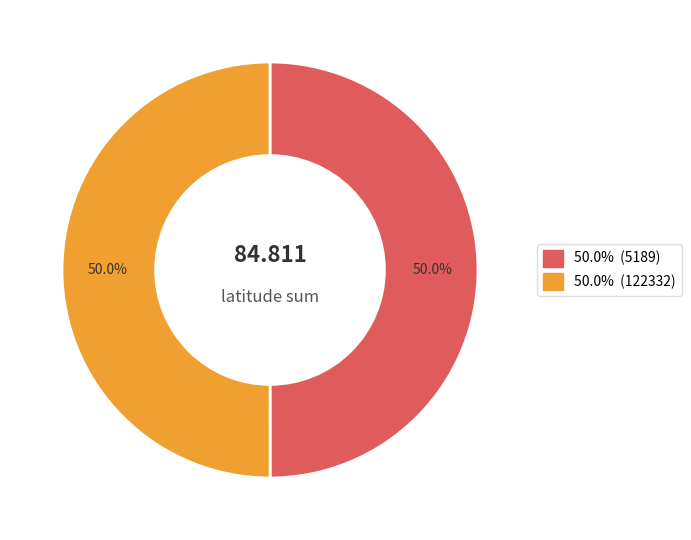

Count the number of slices in the pie.

2